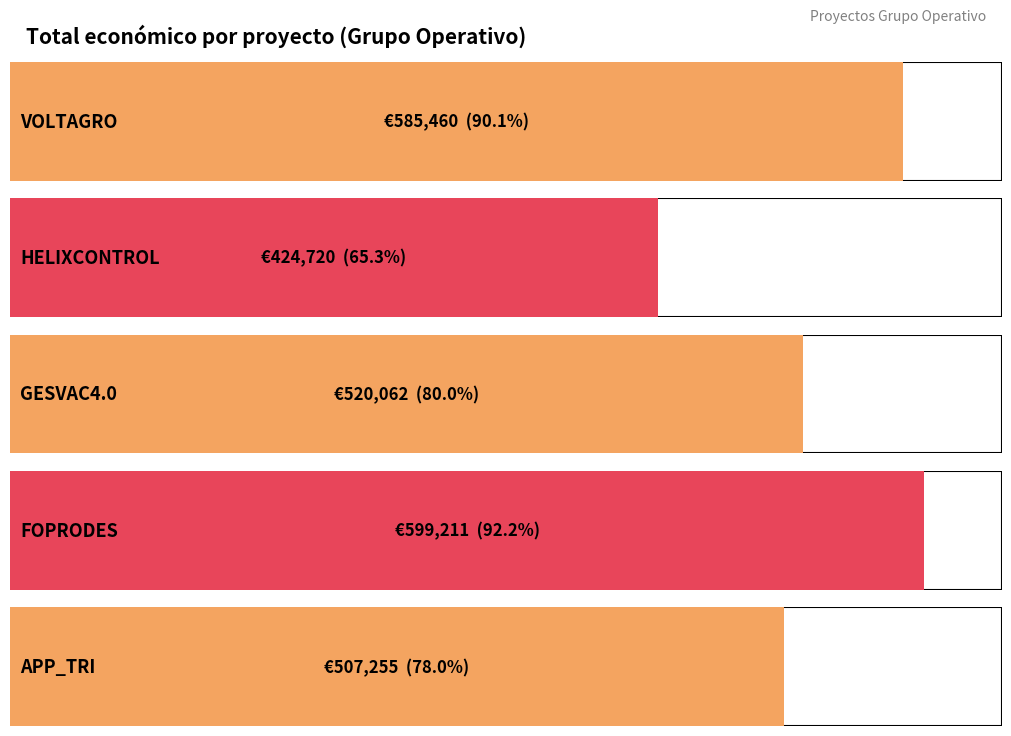

Does the chart contain any negative values?

No